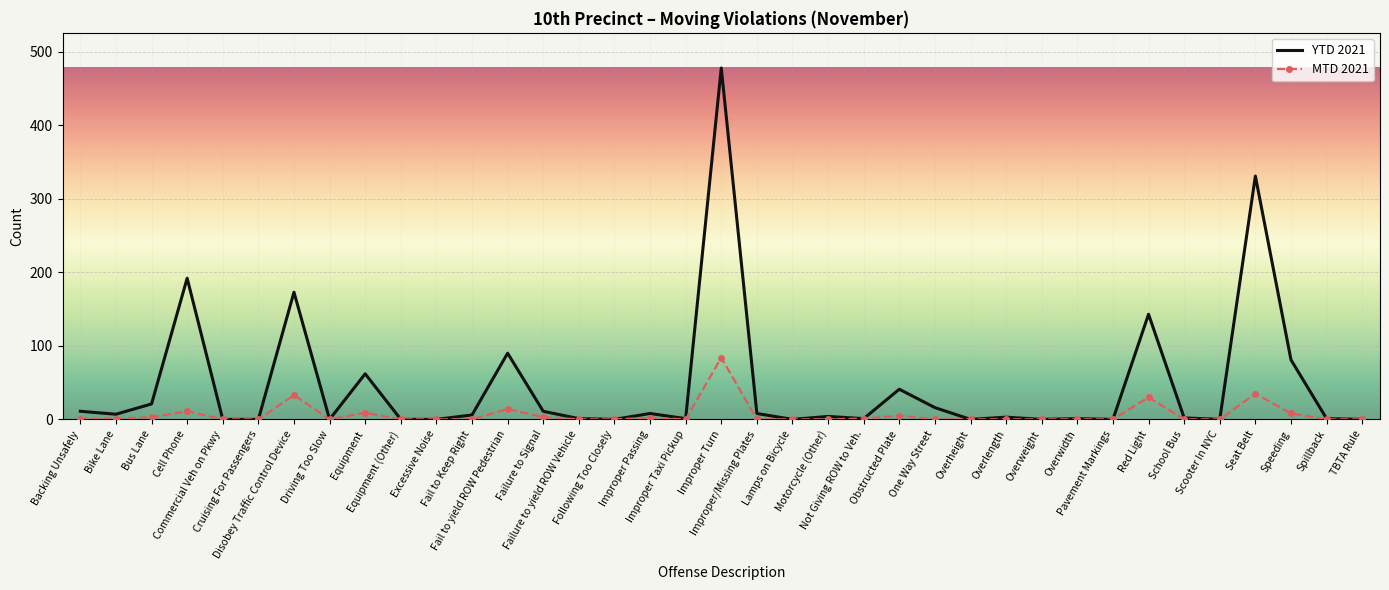

What position from the left is Bike Lane?

2